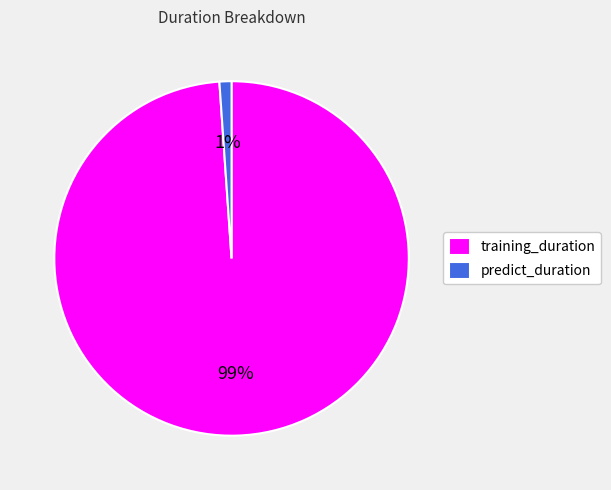

To the nearest percent, what is the combined percentage of predict_duration and training_duration?

100%